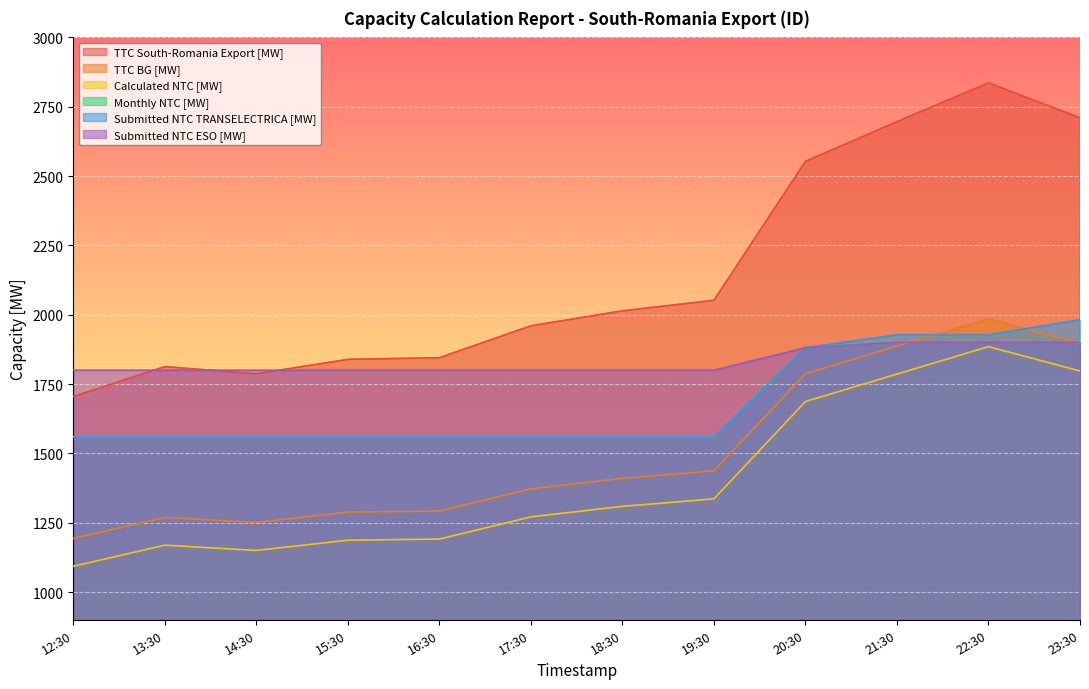

Does the chart display data point markers on the line(s)?

No